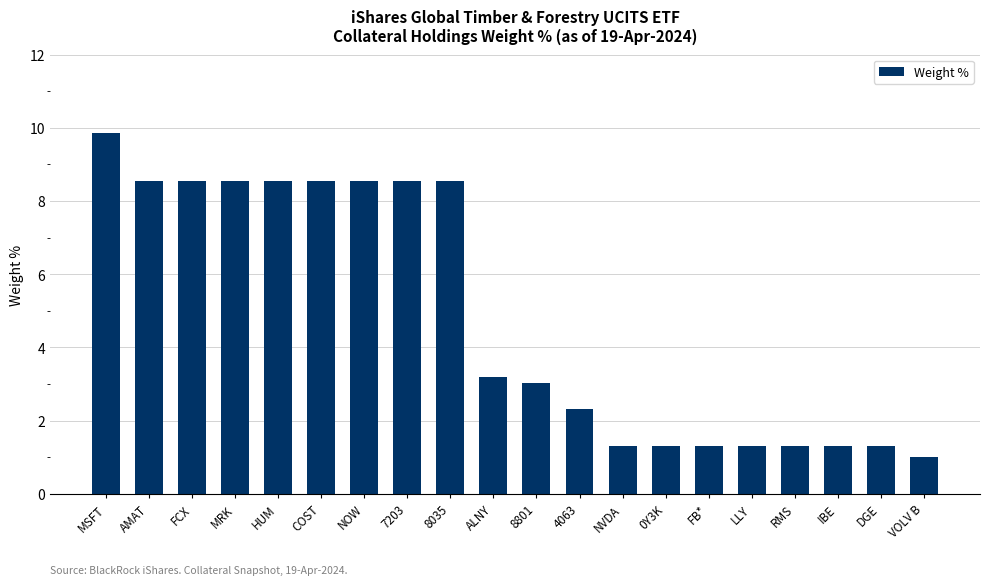

What position from the right is 7203?

13